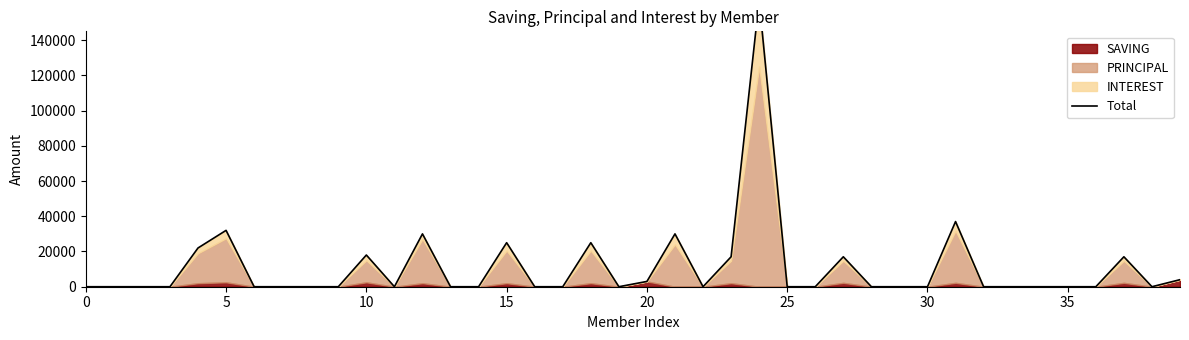

Reading left to right, extract all data points from this chart.

0	0	0	0	22000	32000	0	0	0	0	18000	0	30000	0	0	25000	0	0	25000	0	3000	30000	0	17000	162500	0	0	17000	0	0	0	37000	0	0	0	0	0	17000	0	4000